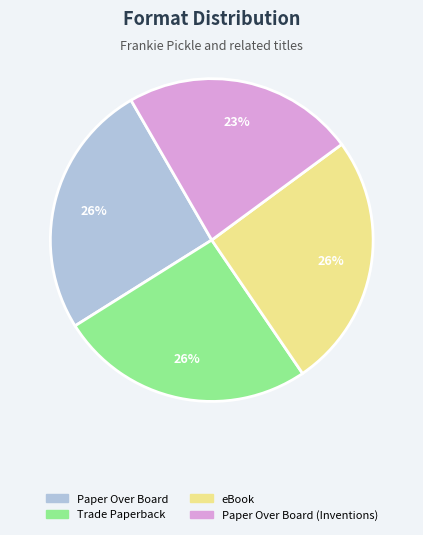

To the nearest percent, what is the average slice percentage?

25%